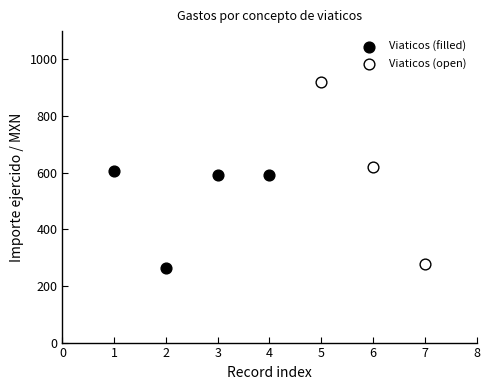

Which series contains the lowest Y value?

Viaticos (filled)